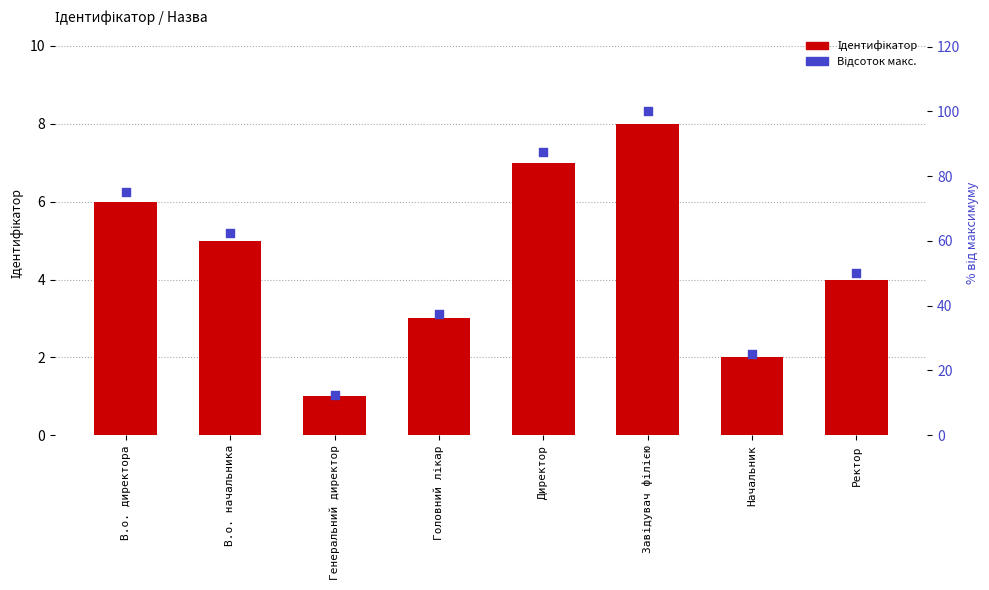

What are all the series names shown in the legend?

Ідентифікатор, Відсоток макс.